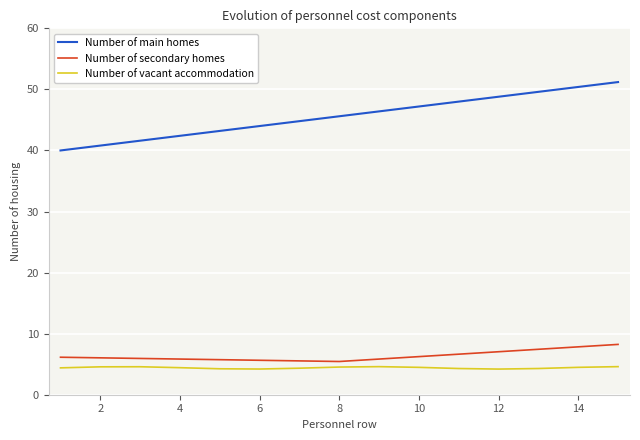

Which series has the largest range (max minus min)?

Number of main homes